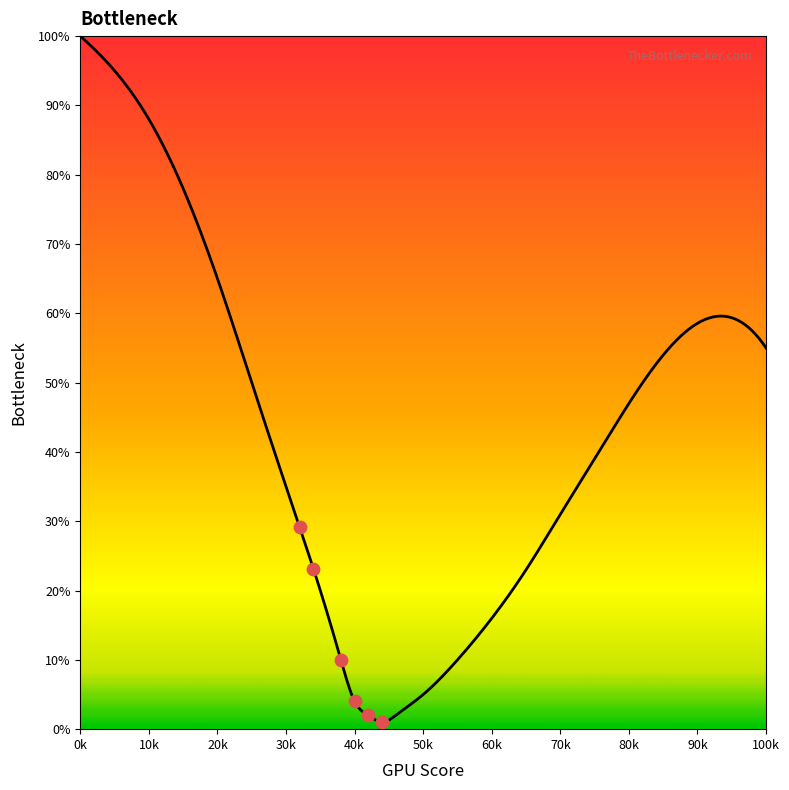

What is the total value across all series at 7?

55